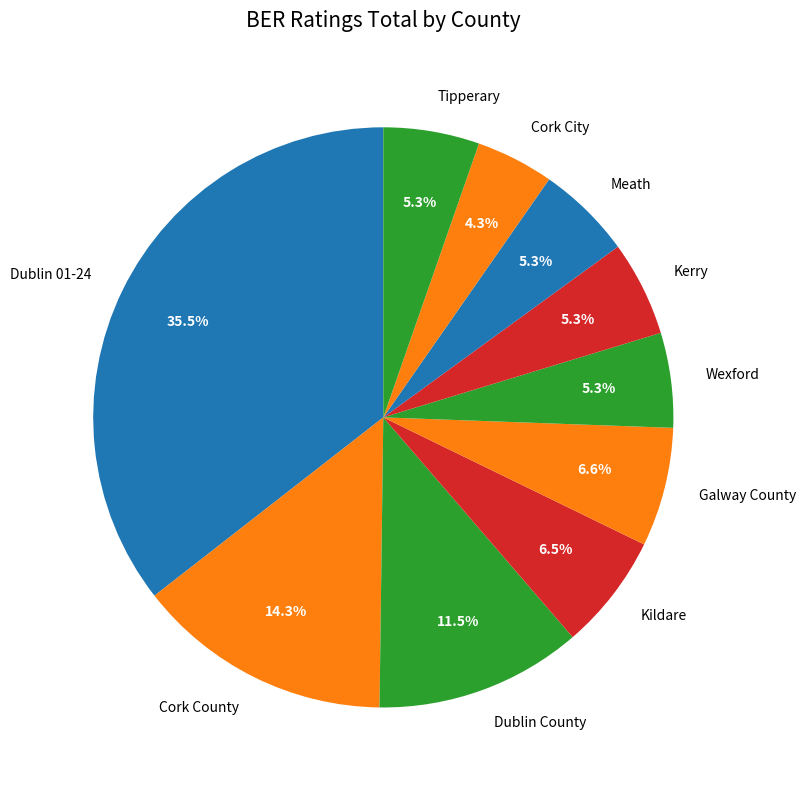

What is the ratio of the value at Wexford to the value at Kerry?

1.0